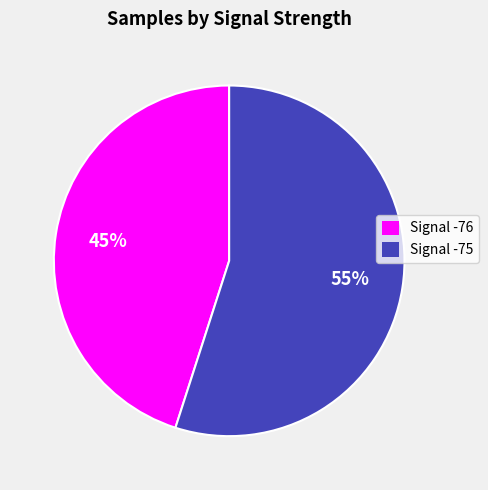

Is the sum of Signal -75 and Signal -76 greater than half?

Yes